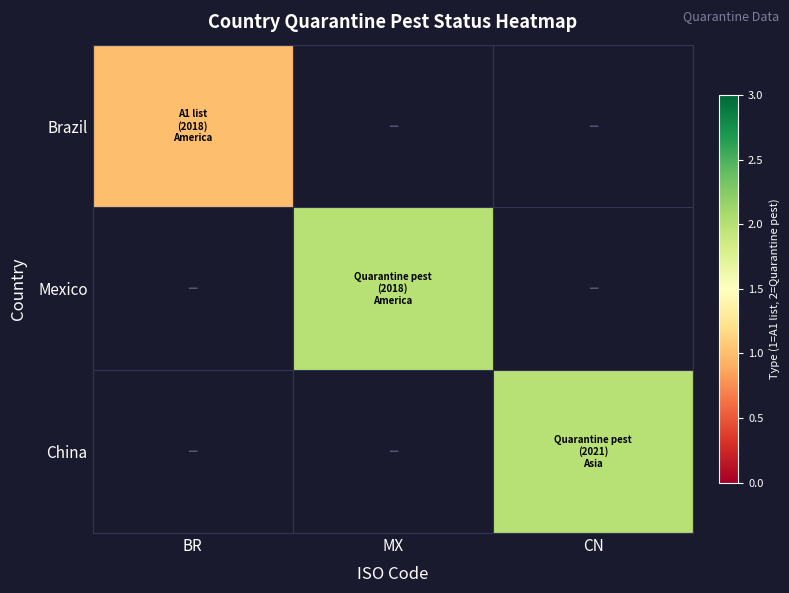

True or false: China has a value of 0.7 at CN.

False